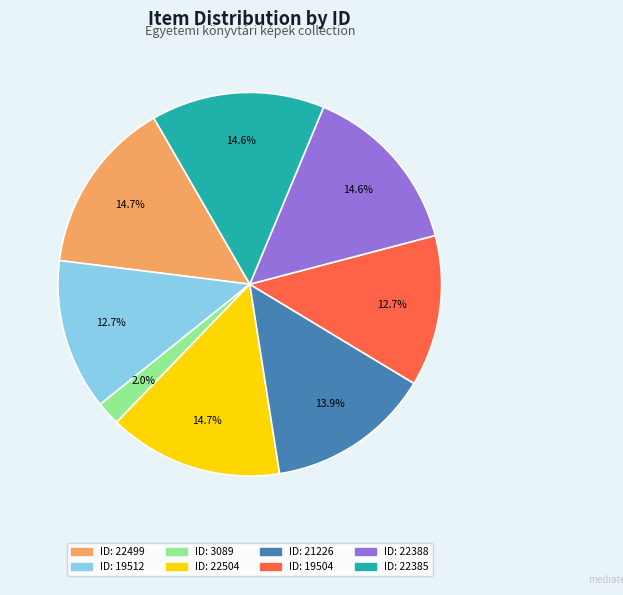

Does any single category account for the majority?

No